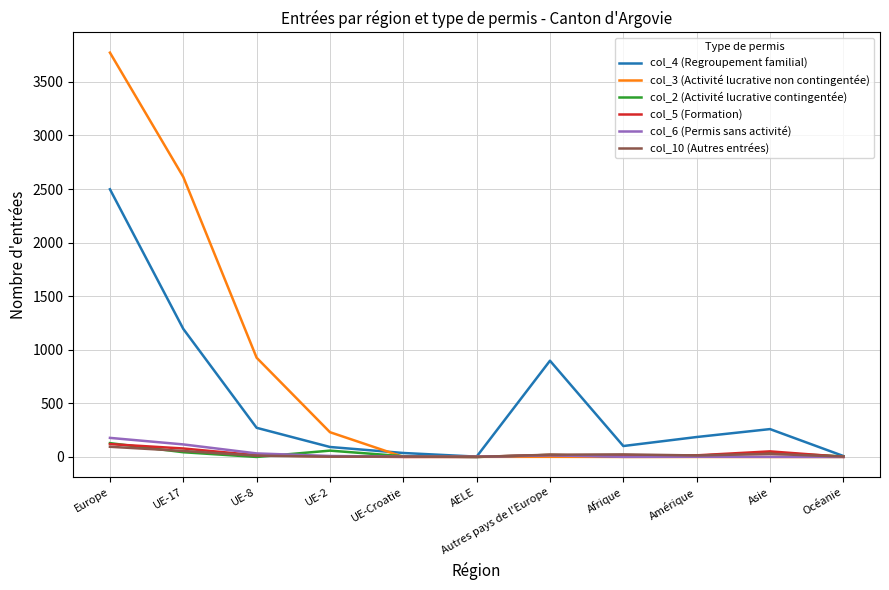

Is it true that col_5 (Formation) equals 120 at Europe?

True